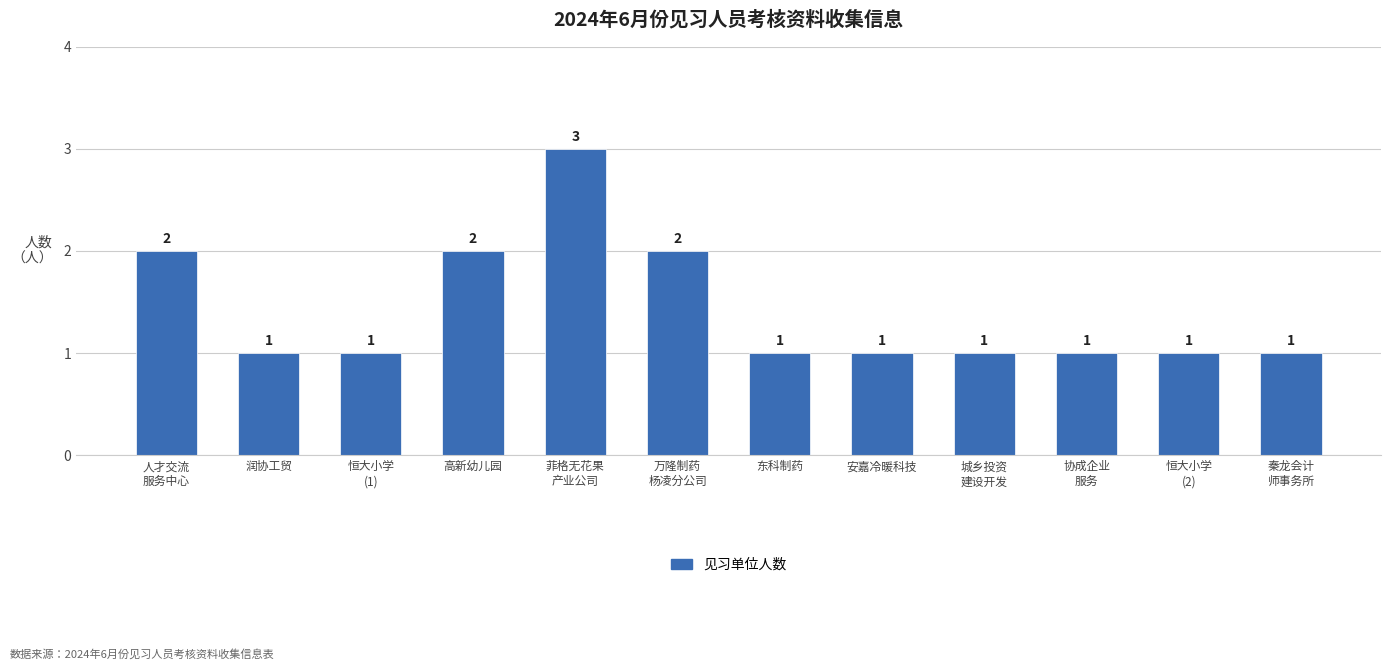

Count the number of data series in this chart.

1